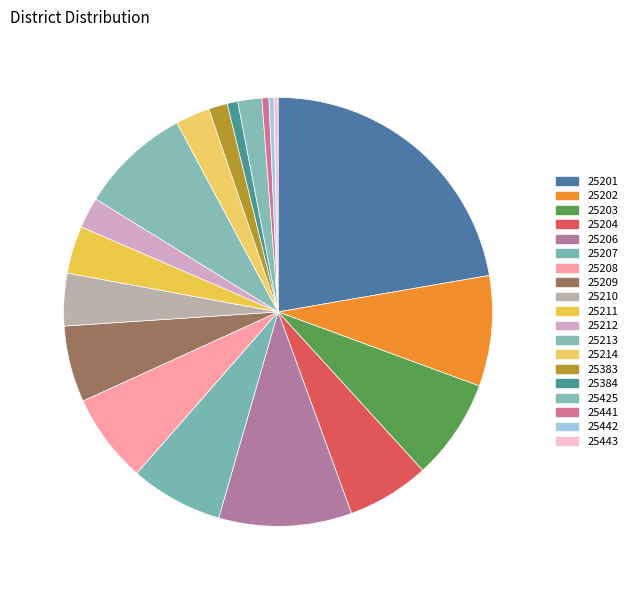

Do 0.5% (70) and 5.8% (763) together represent more than half of the pie?

No